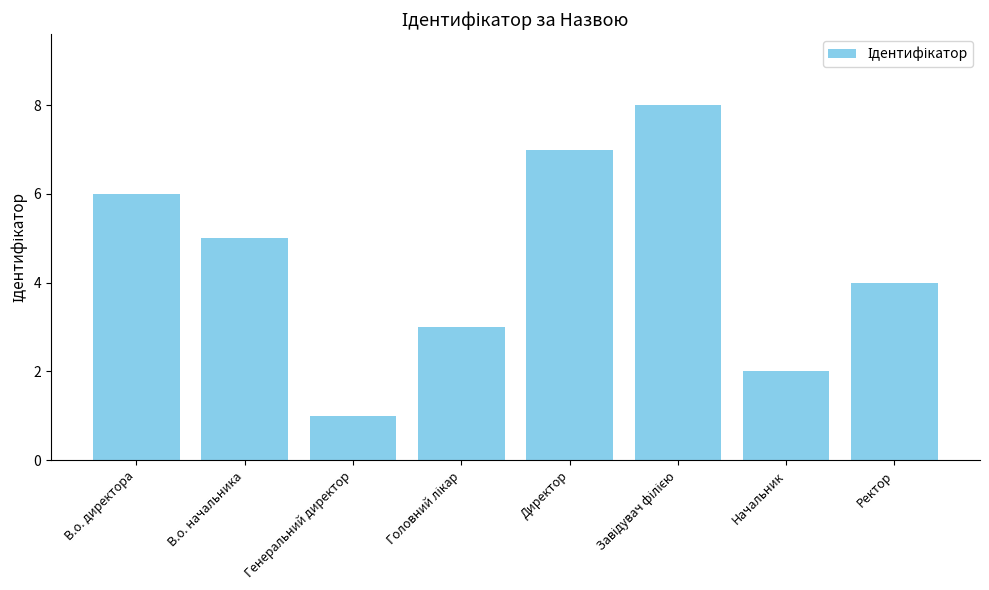

How many distinct data groups are displayed?

1